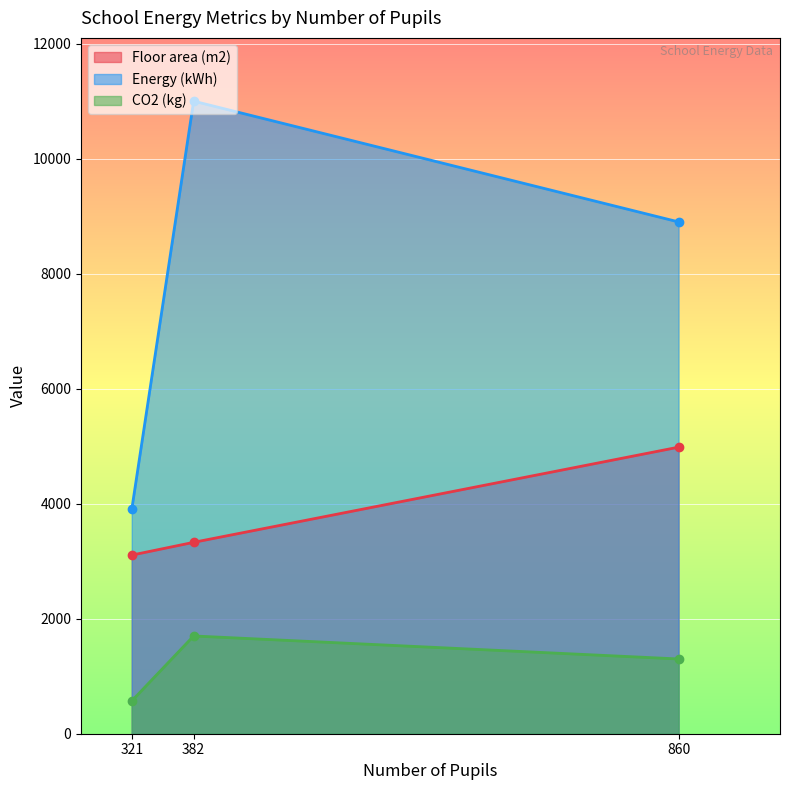

Is it true that CO2 (kg) equals 1762 at 860?

False